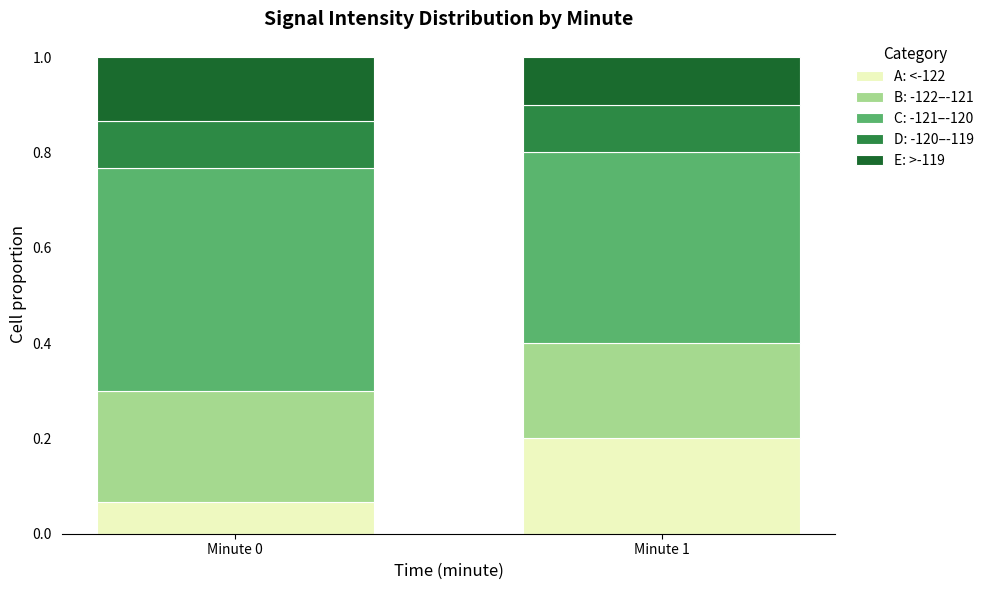

Which category has the lowest value in the A: <-122 series?

Minute 0